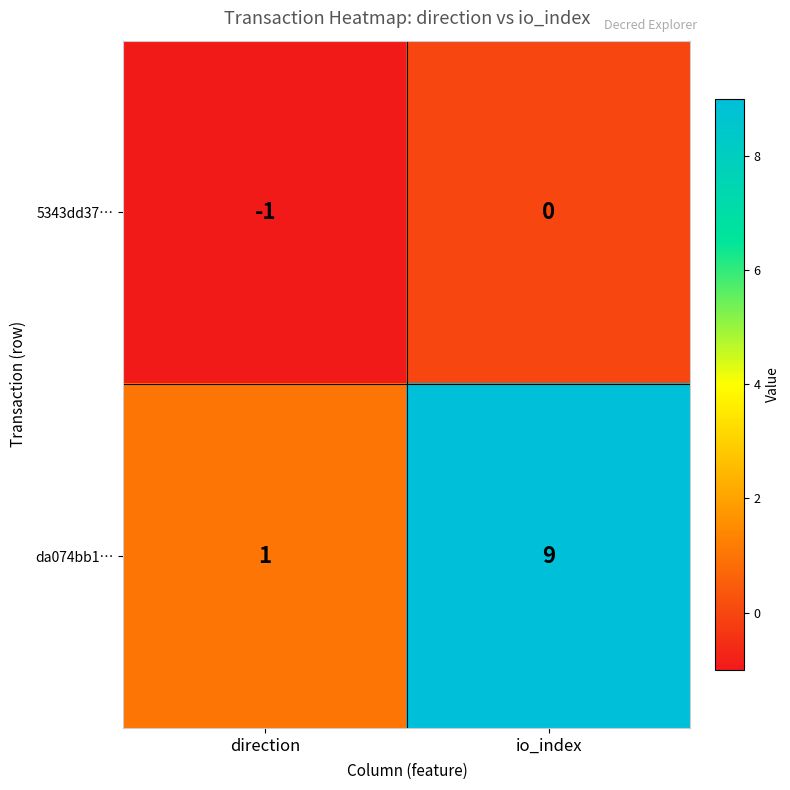

What is the maximum value shown in the chart?

9